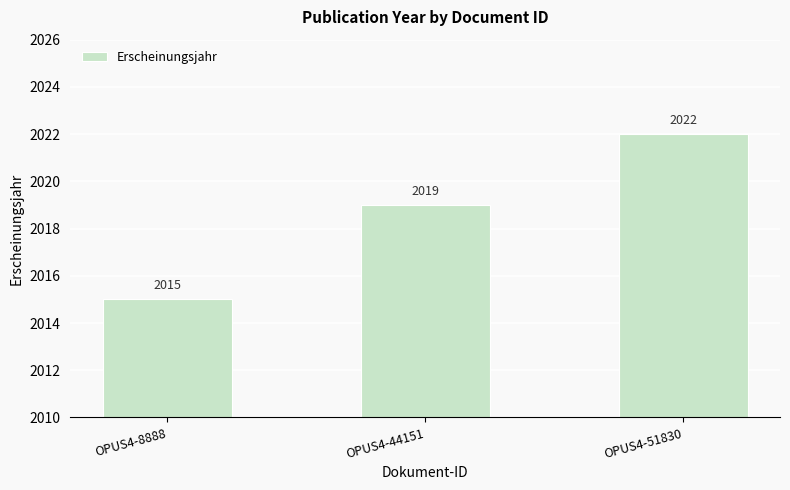

At which category does the chart reach its peak across all series?

OPUS4-51830